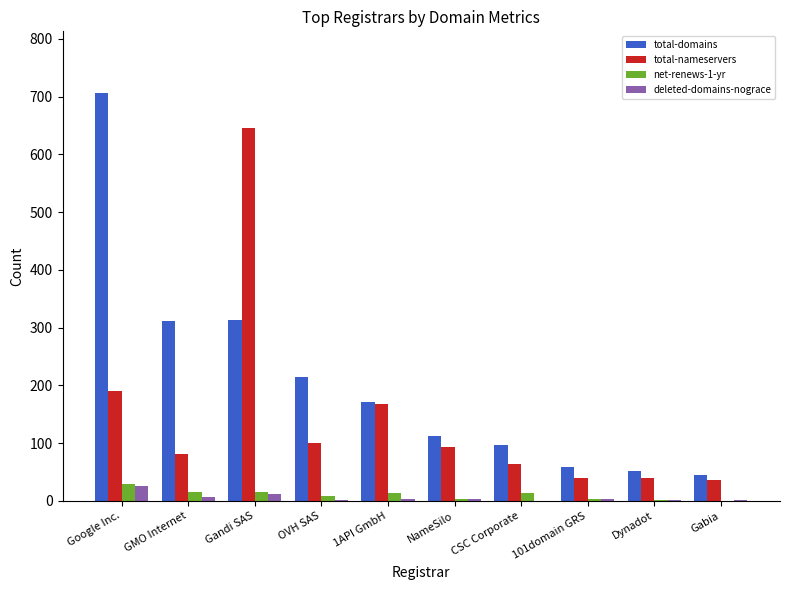

What is the difference between the deleted-domains-nograce values at 101domain GRS and CSC Corporate?

3